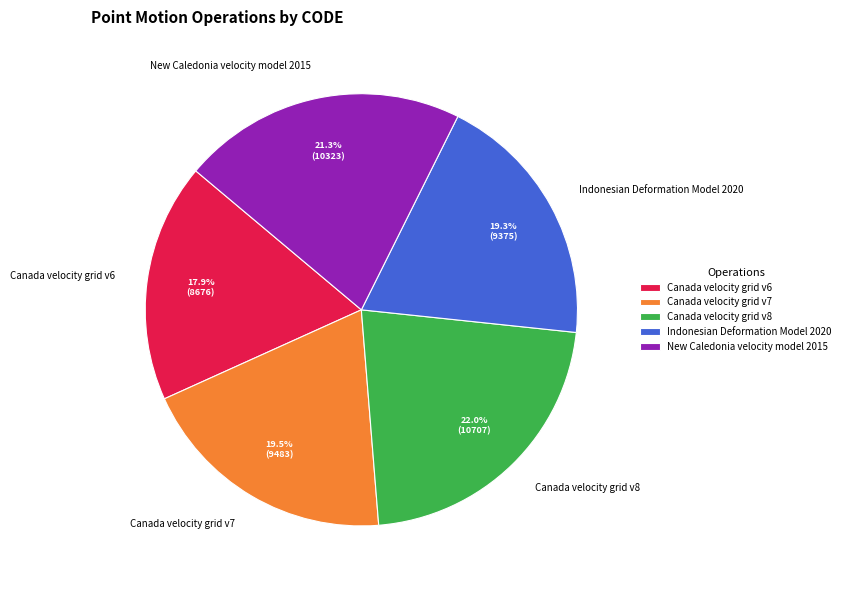

Count the number of slices in the pie.

5